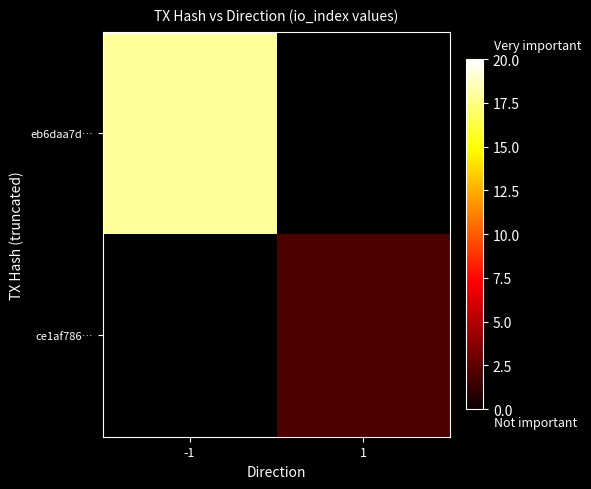

At 1, list the series in order from smallest to largest.

eb6daa7d…, ce1af786…